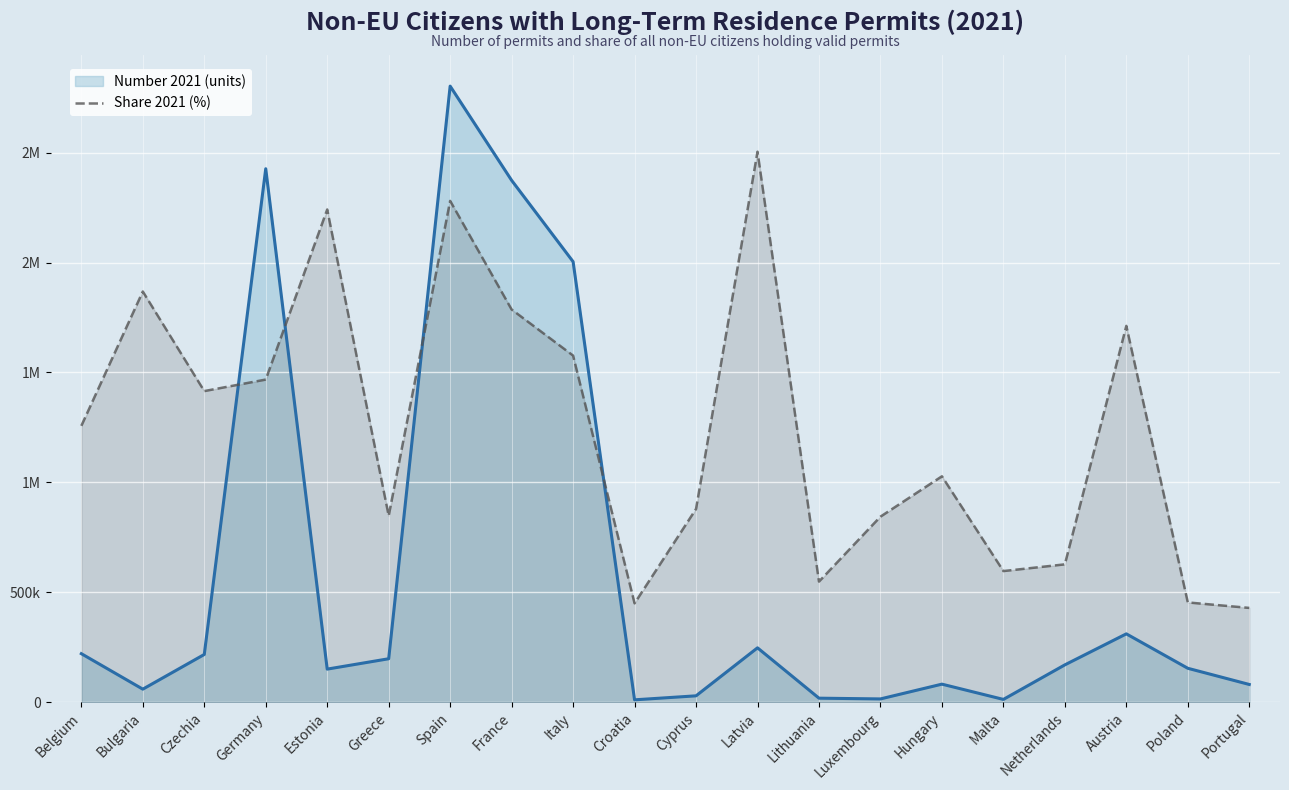

What are all the series names shown in the legend?

Number 2021 (units), Share 2021 (%)